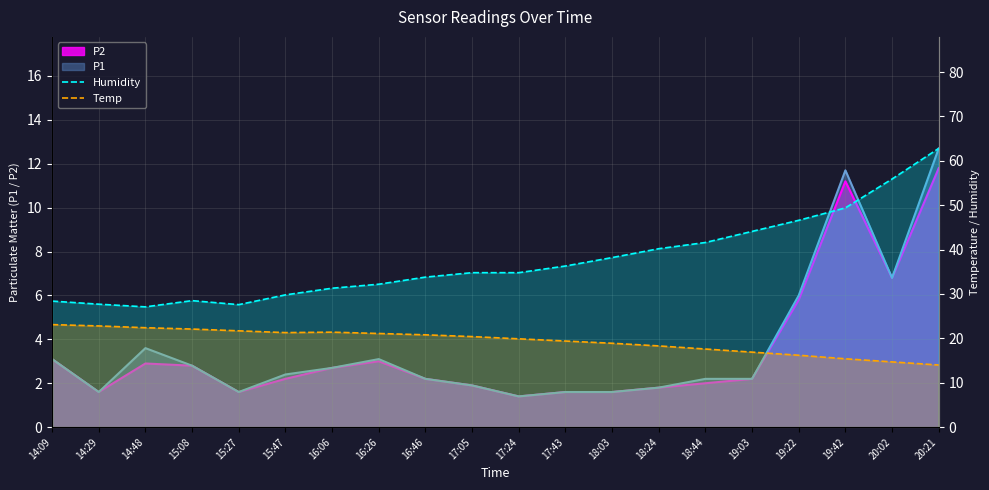

Which series has the largest total across all categories?

Humidity